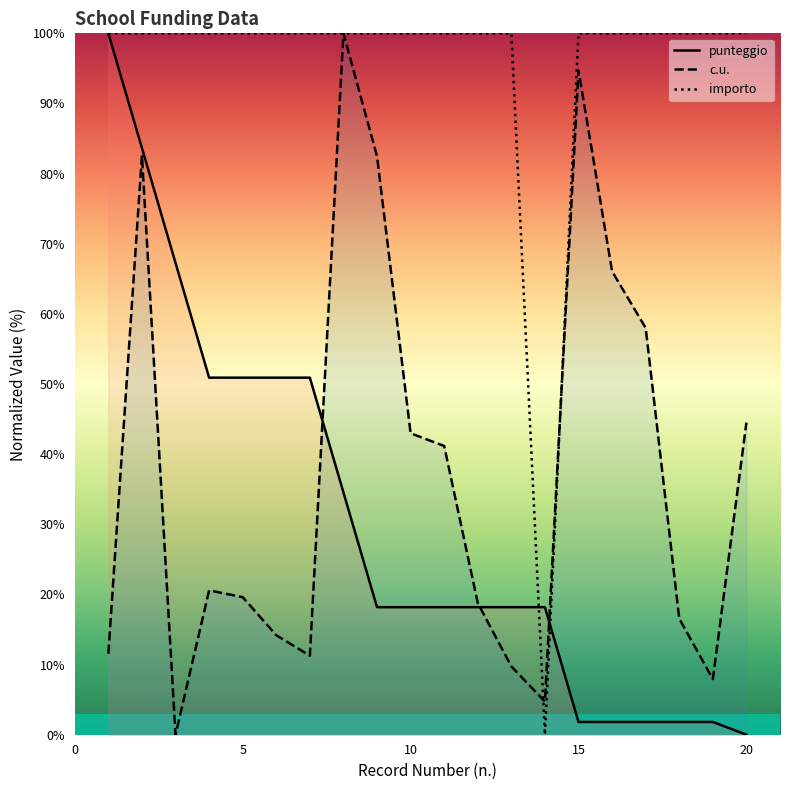

The value of punteggio at 10 is 10.6. True or false?

False